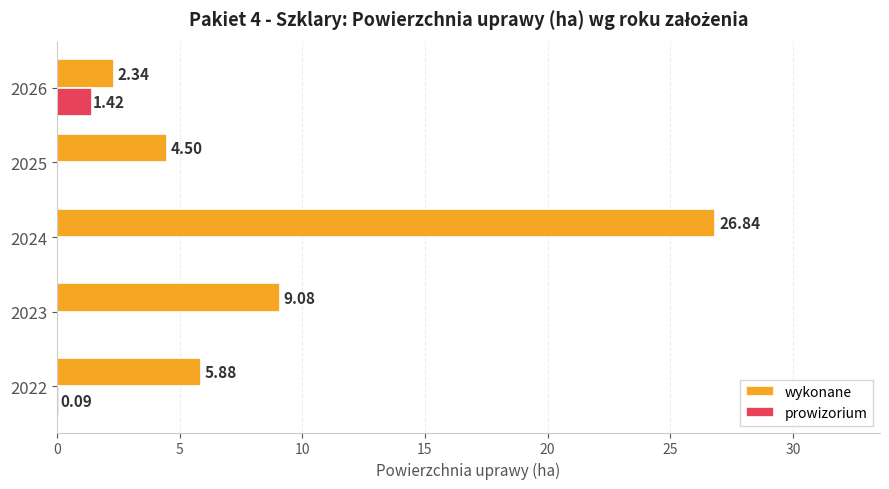

Which series changed the most between 2022 and 2023?

wykonane